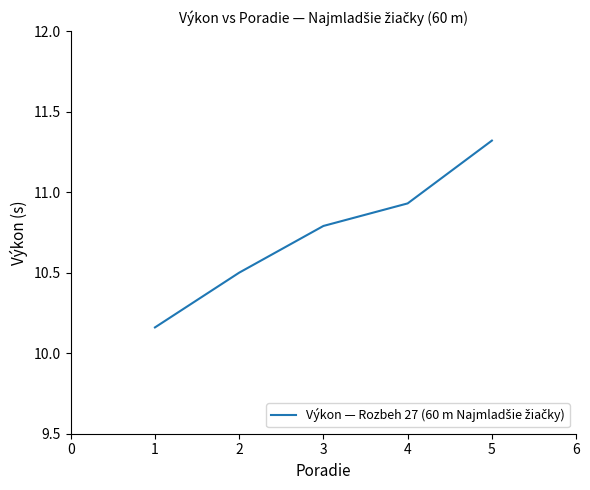

Read the value at 5.

11.3